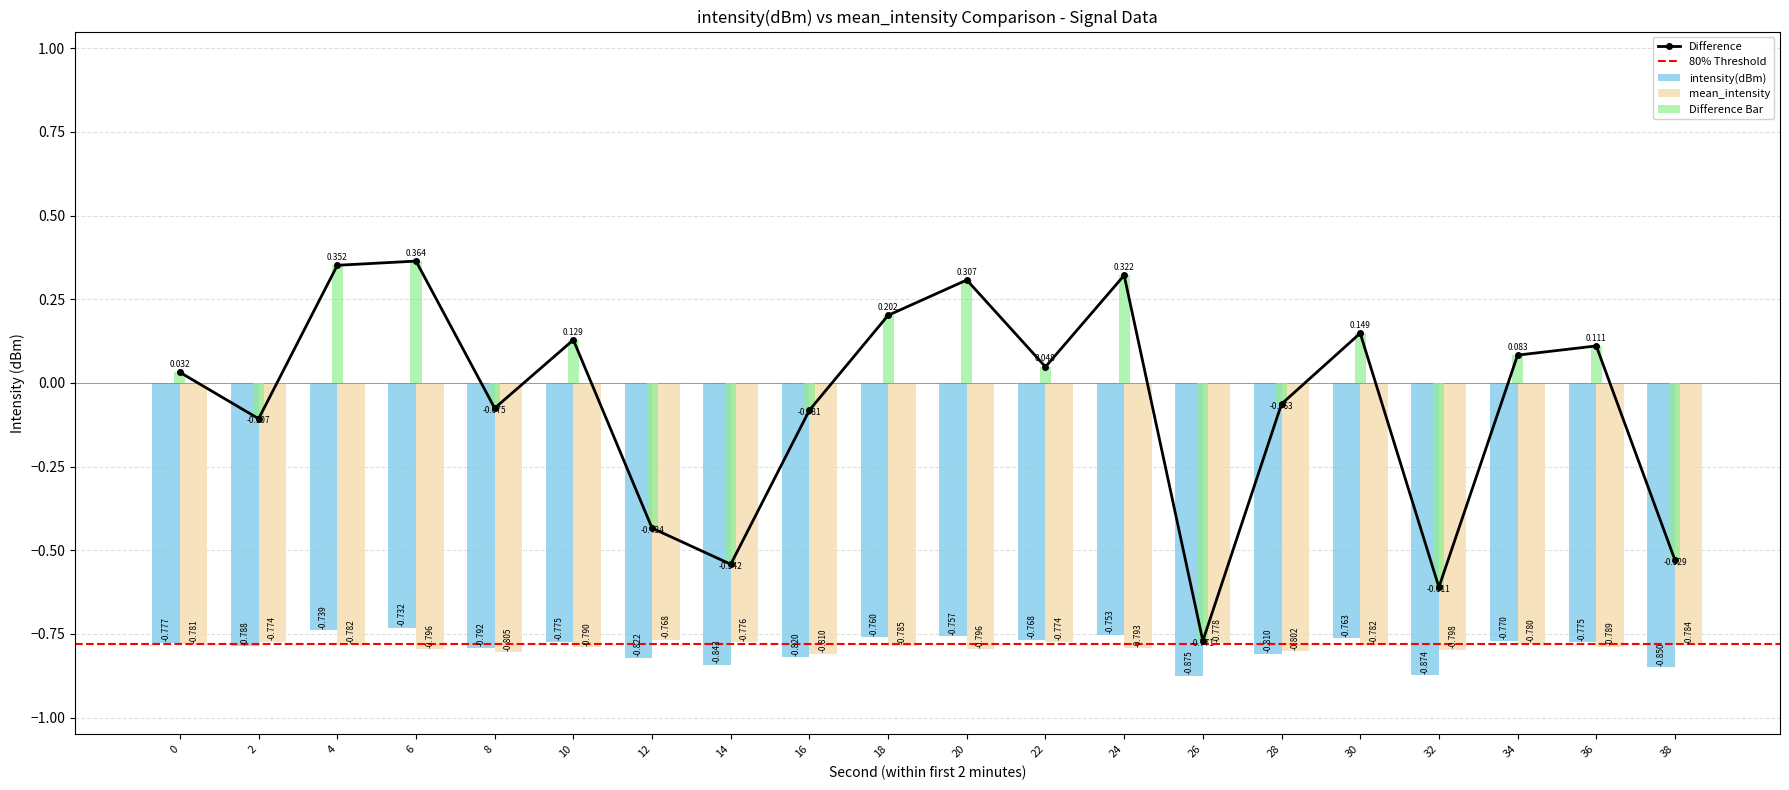

Is the value of mean_intensity at 16 greater than the value of intensity(dBm) at 22?

No